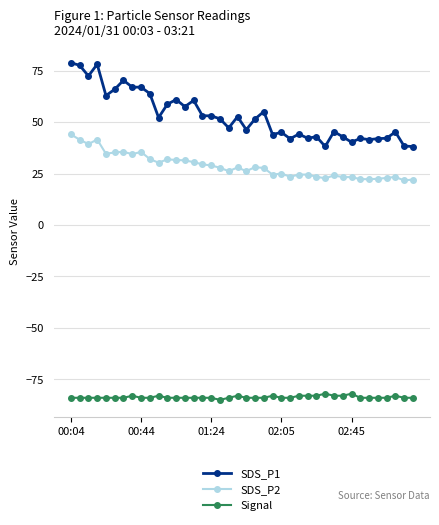

What is the average value of the Signal series?

-83.7